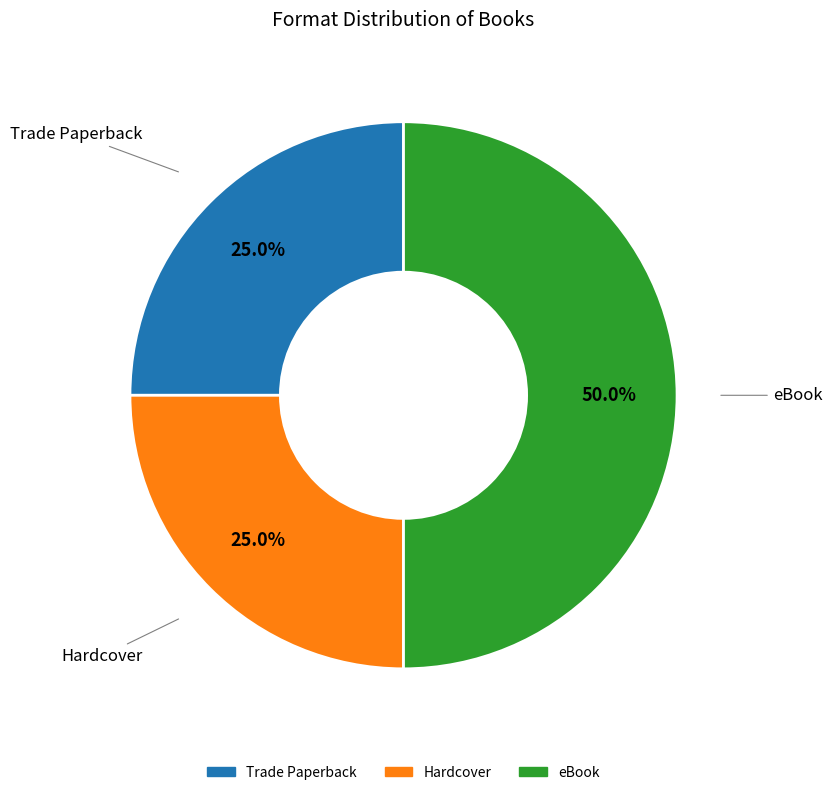

To the nearest percent, what portion does Trade Paperback represent?

25%